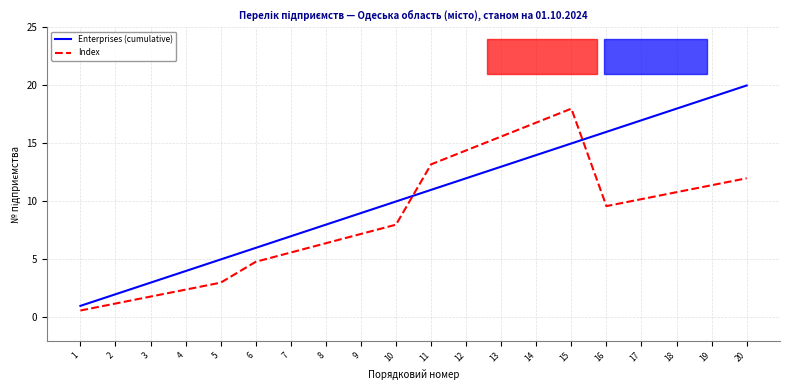

At 13, list the series in order from largest to smallest.

Index, Enterprises (cumulative)